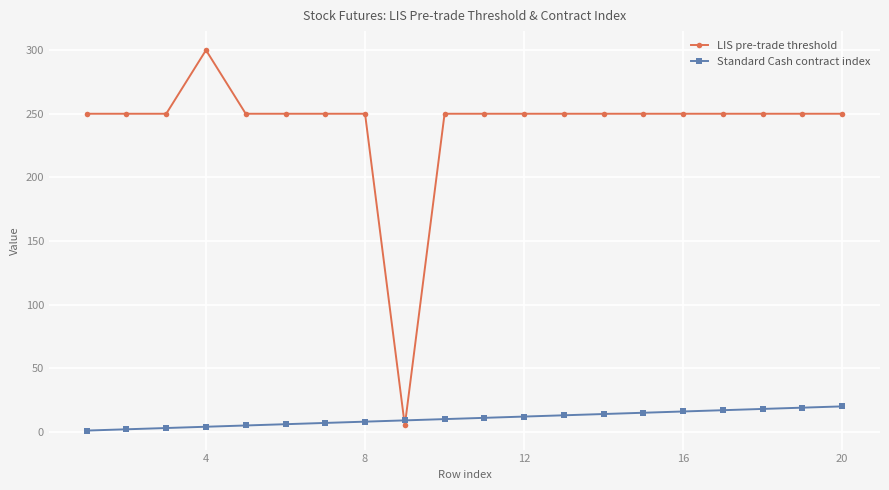

True or false: Standard Cash contract index and LIS pre-trade threshold intersect in this chart.

True